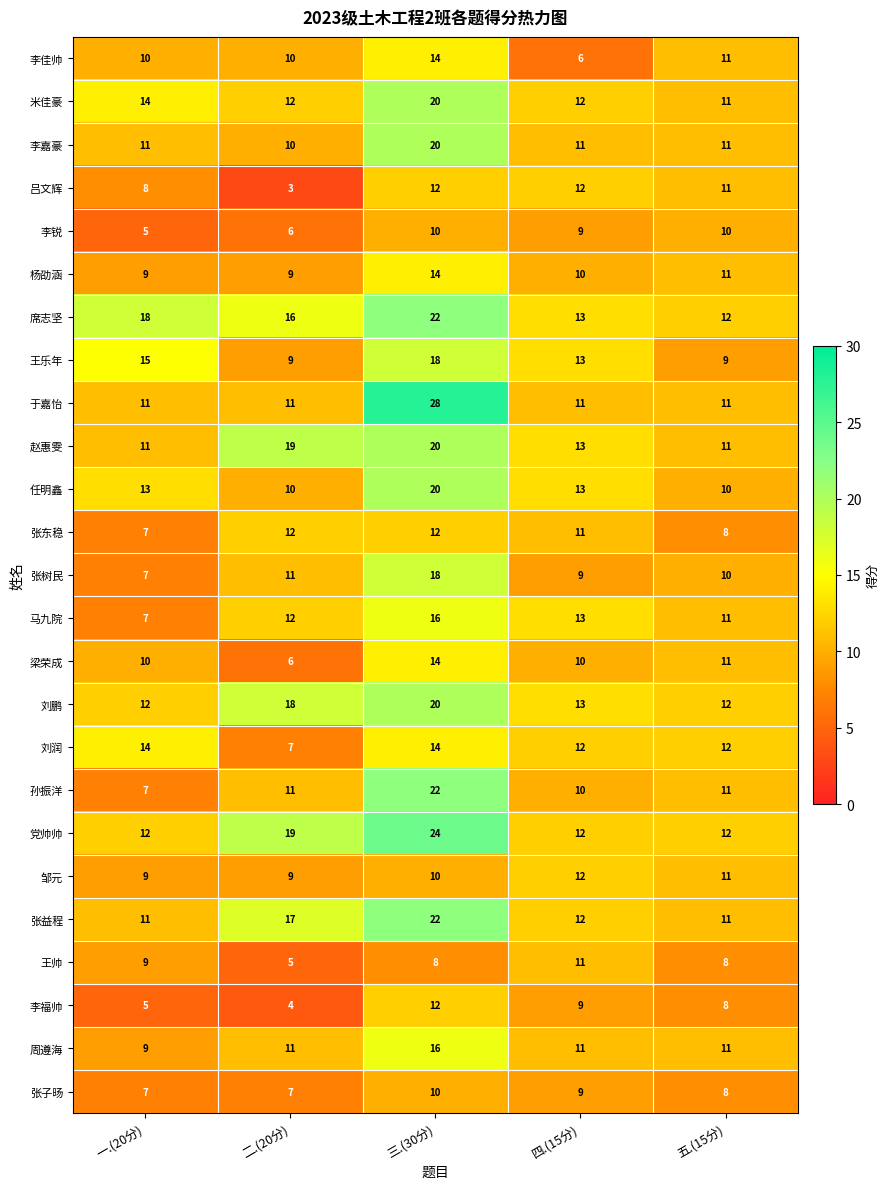

How many 杨劭涵 values are between 9 and 11?

4